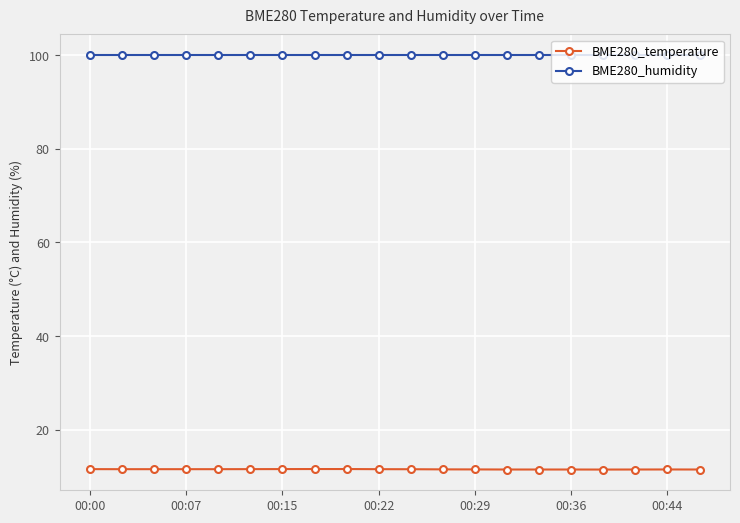

True or false: BME280_temperature and BME280_humidity cross at least once.

False